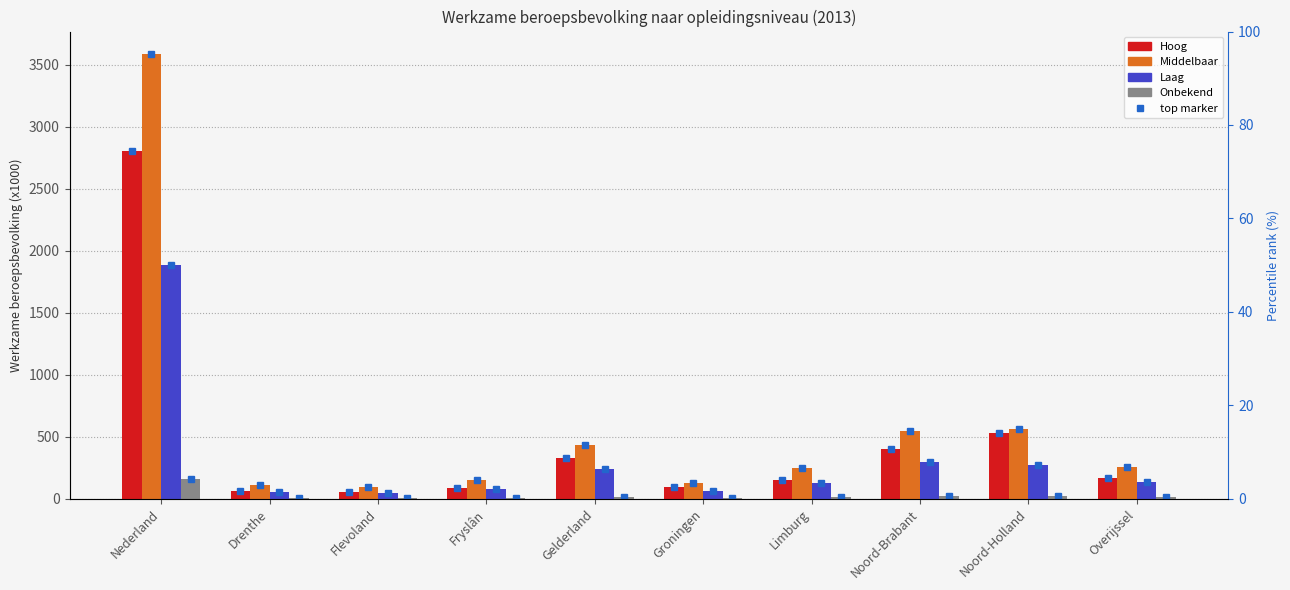

What position from the right is Nederland?

10